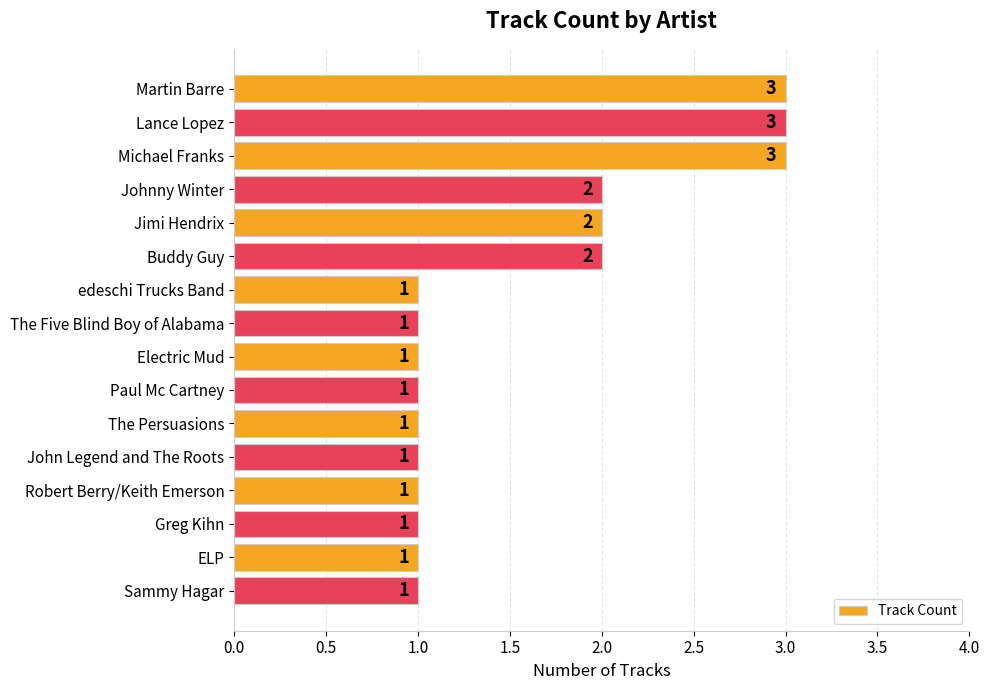

True or false: the data shows 2 at Michael Franks.

False